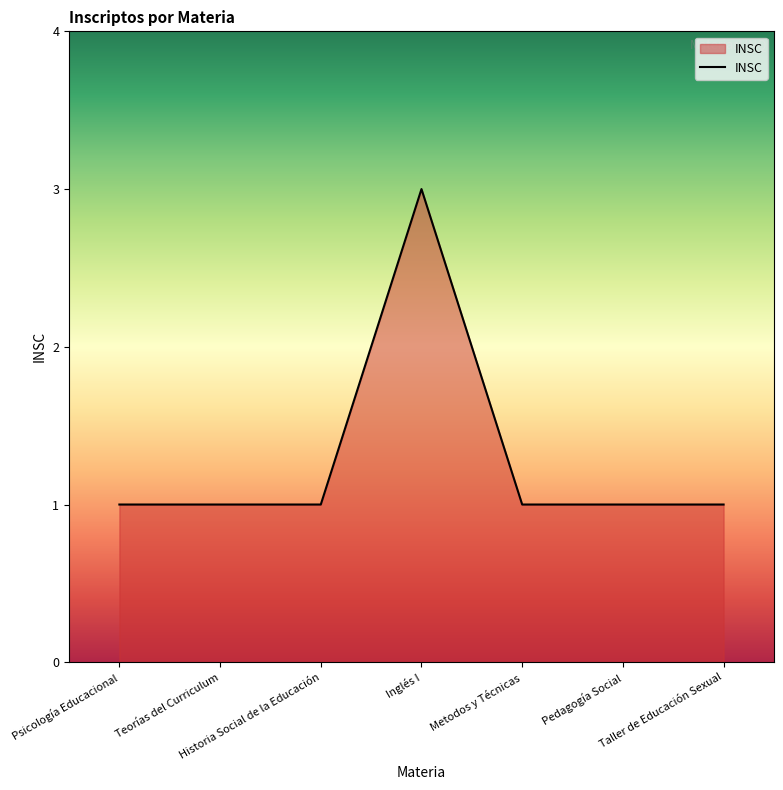

At which category does the chart reach its peak across all series?

Inglés I